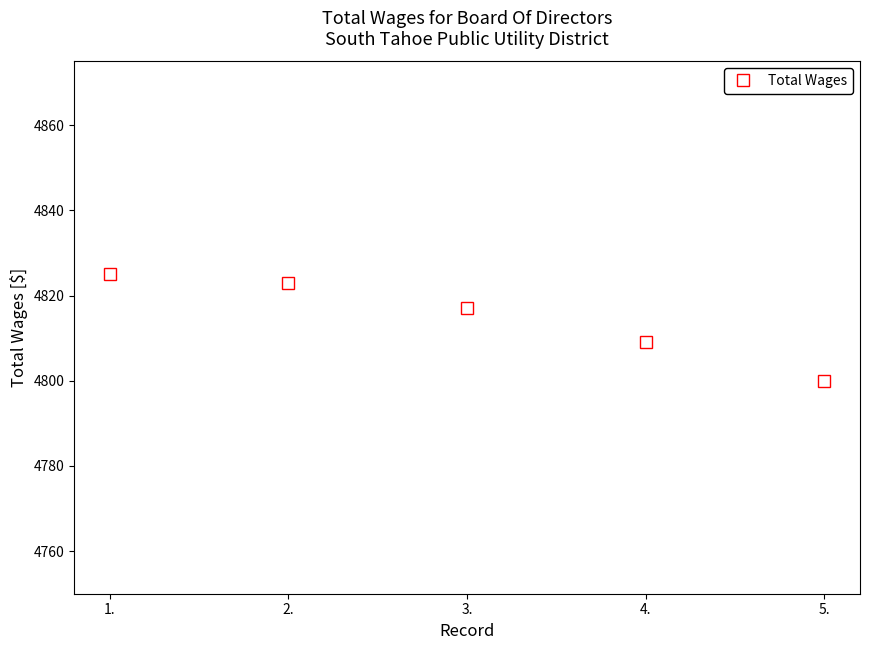

How many lines are shown in the chart?

1